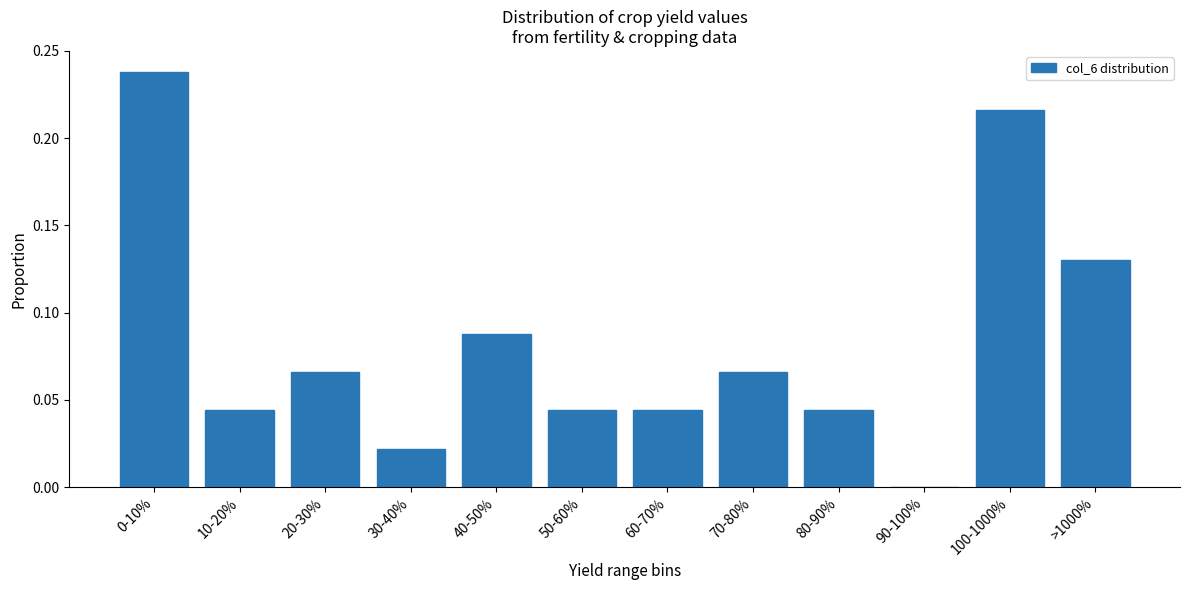

Which has a higher value, 40-50% or 60-70%?

40-50%